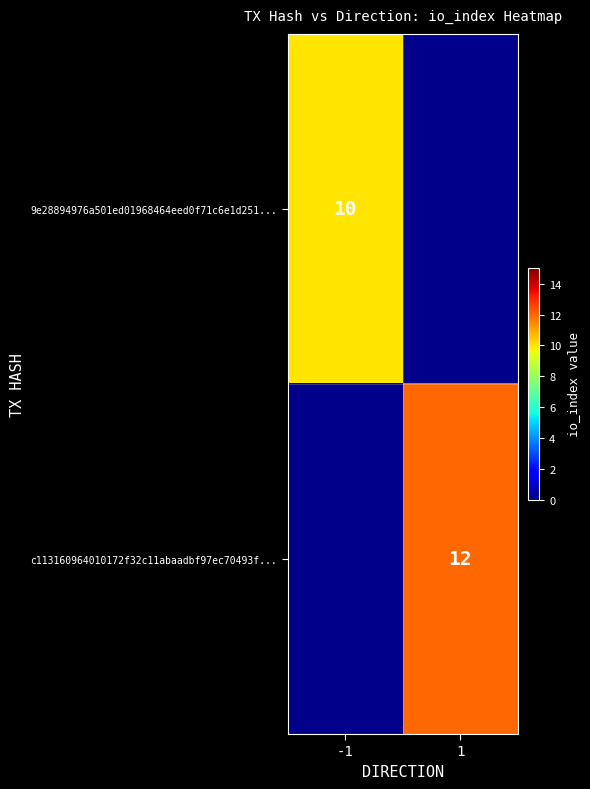

Is it true that c113160964010172f32c11abaadbf97ec70493f... equals 6 at 1?

False